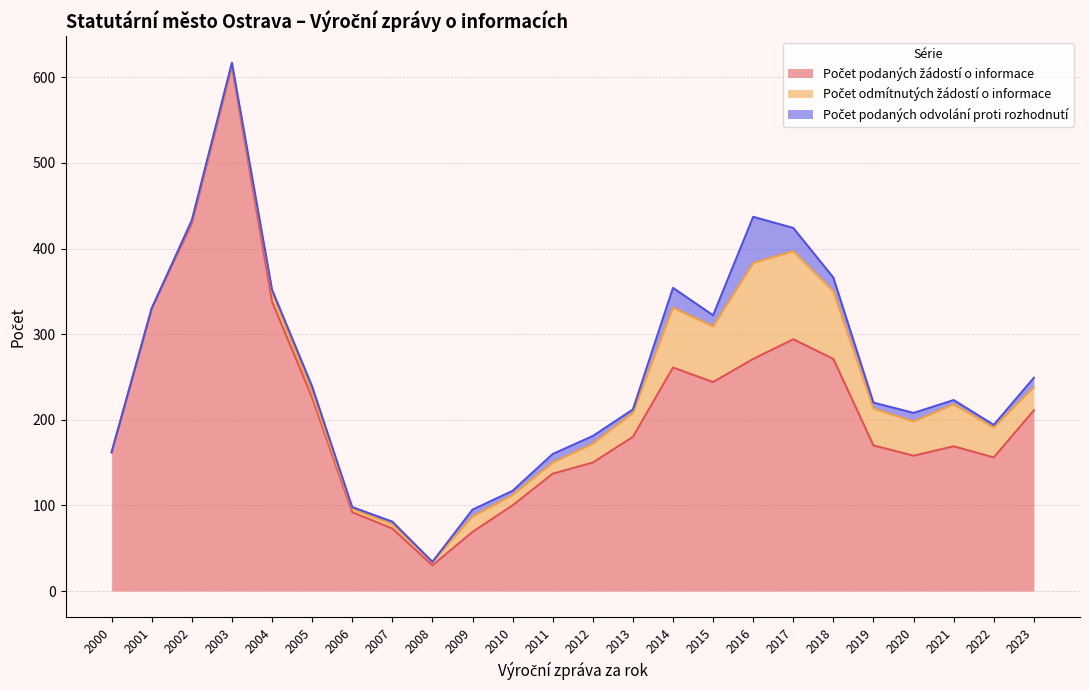

Which series has the widest spread of values?

Počet podaných žádostí o informace